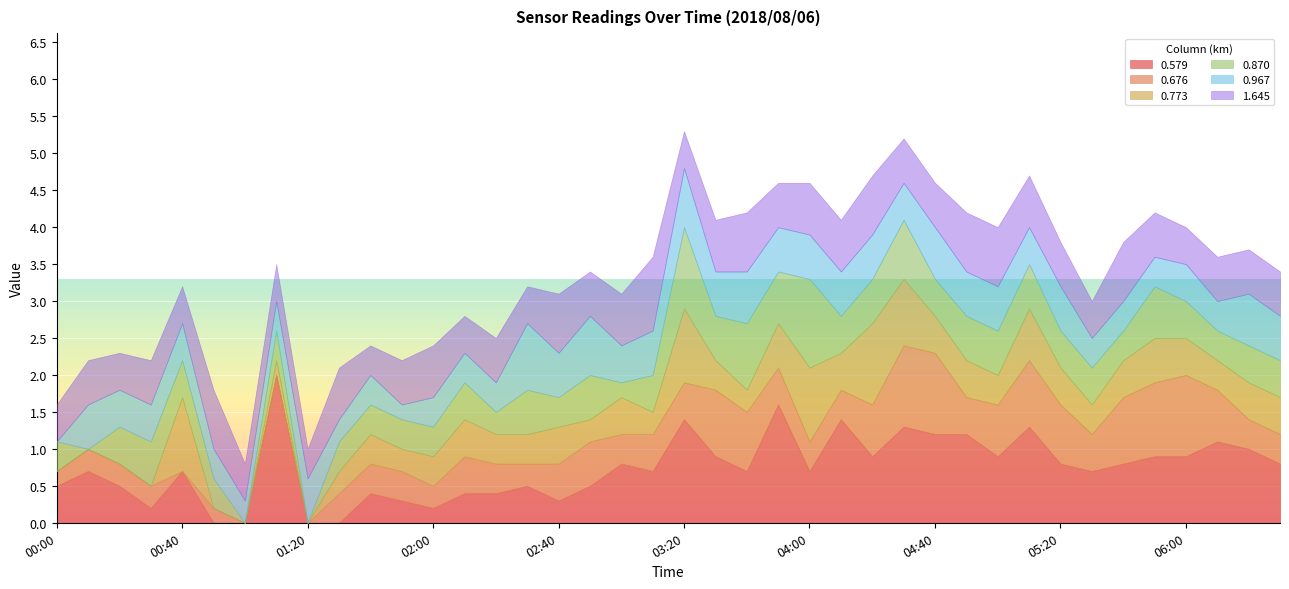

Between 01:10 and 01:40, which is larger?

01:10